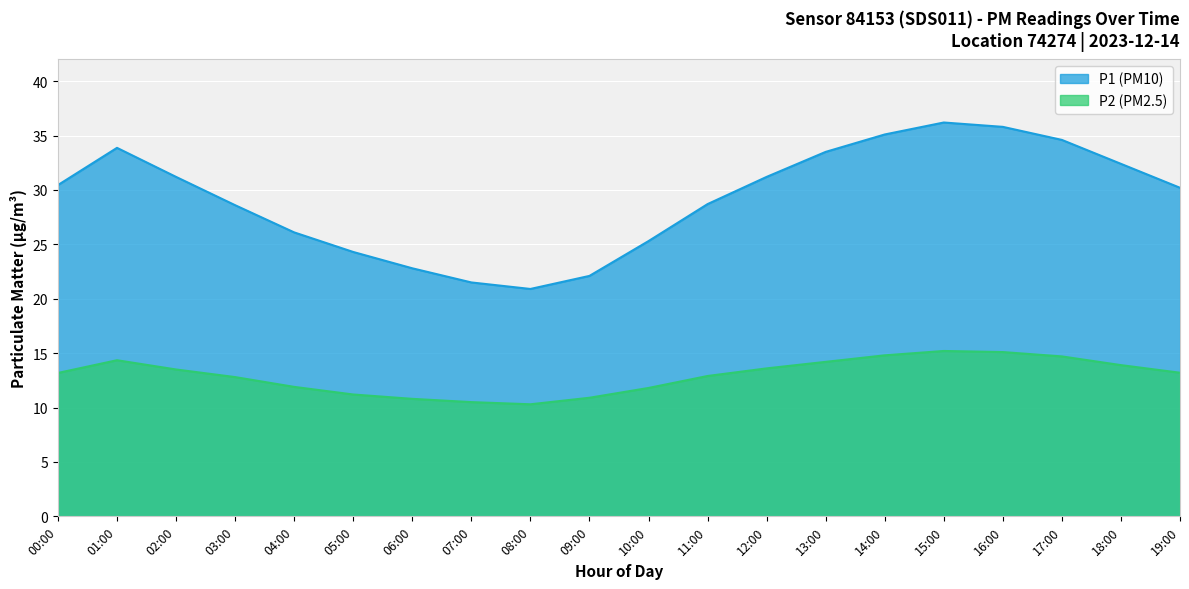

Reading left to right, list all the values displayed in this chart.

P1: 30.4	33.9	31.2	28.6	26.1	24.3	22.8	21.5	20.9	22.1	25.3	28.7	31.2	33.5	35.1	36.2	35.8	34.6	32.4	30.2
P2: 13.2	14.3	13.5	12.8	11.9	11.2	10.8	10.5	10.3	10.9	11.8	12.9	13.6	14.2	14.8	15.2	15.1	14.7	13.9	13.2